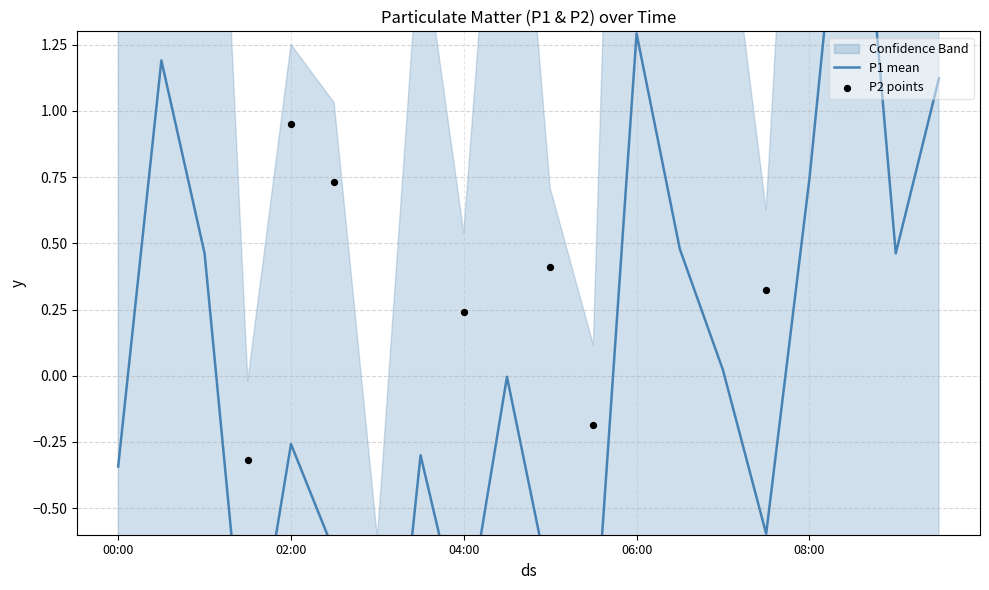

What is the change in value from 00:30 to 03:30?

-1.5